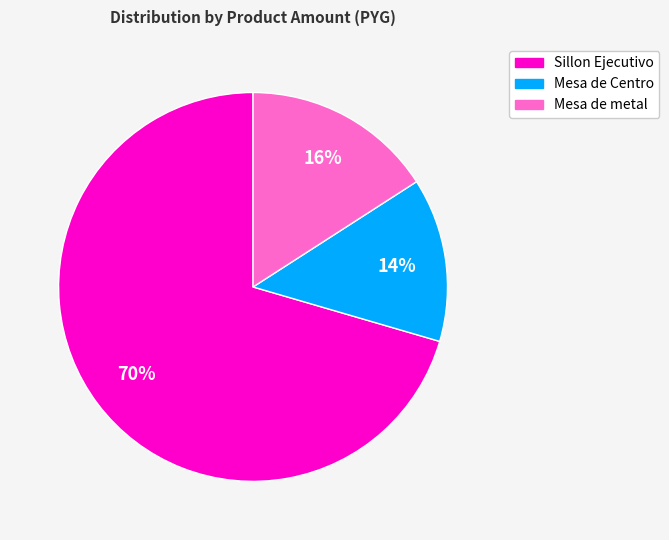

The Mesa de metal slice represents 16% of the pie. True or false?

True